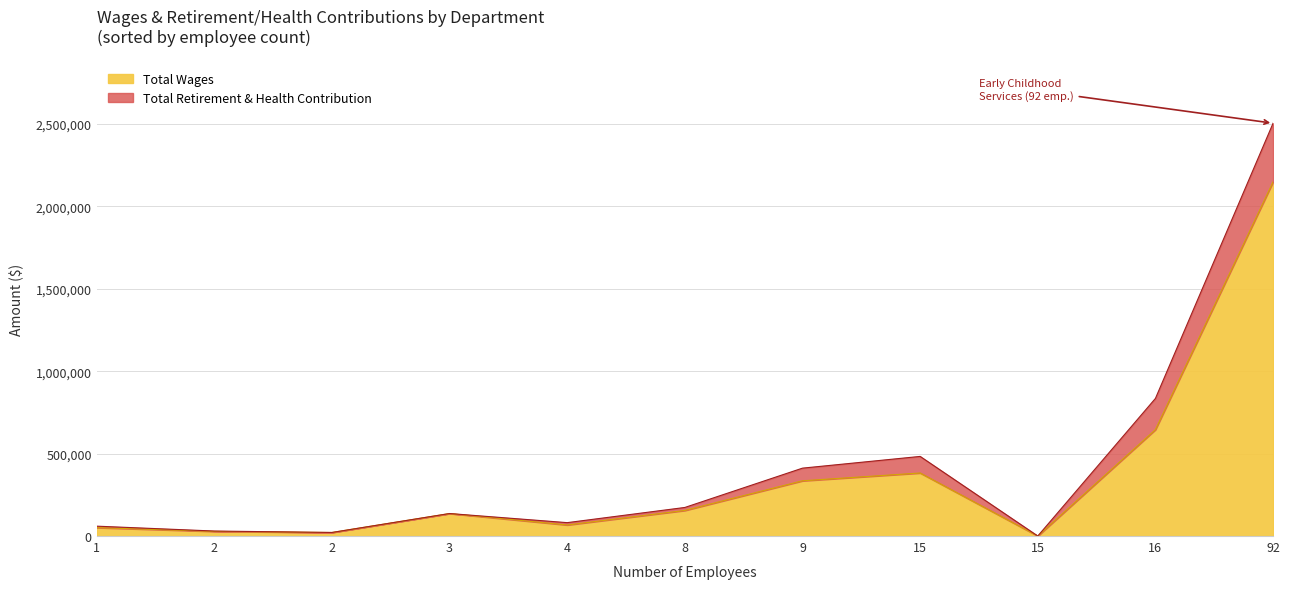

At Housing Resource Services, list the series in order from largest to smallest.

Total Wages, Total Retirement & Health Contribution